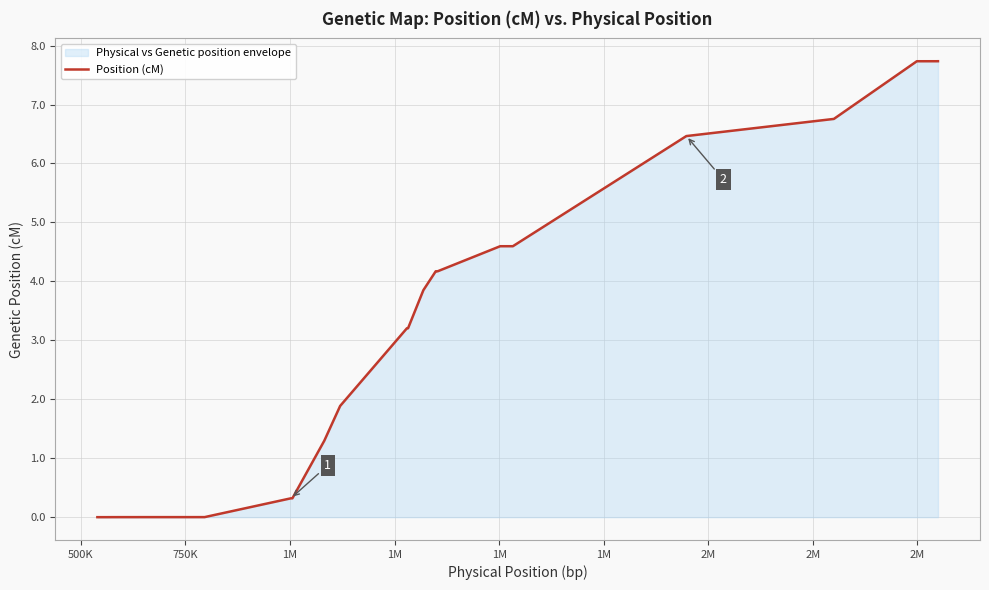

What is the difference between the maximum and minimum values?

7.7